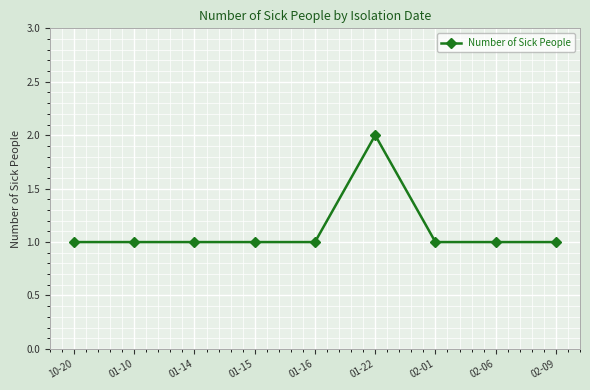

Approximately how many times larger is the value at 01-15 compared to 01-10?

1.0